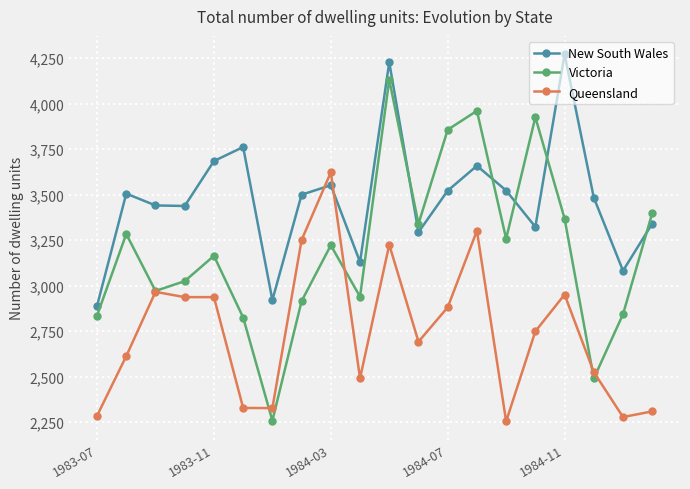

After their last crossing, which series has the higher values: Victoria or New South Wales?

Victoria